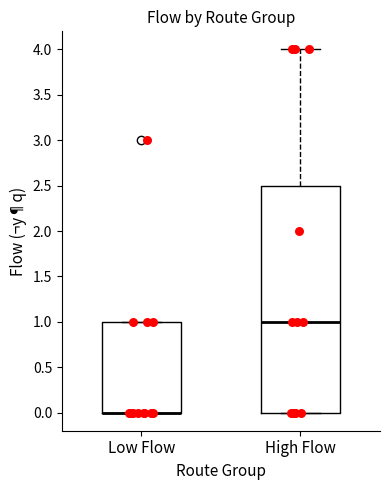

Reading left to right, transcribe this box plot: for each box, give where its median line is, the range the box spans, and where its two whiskers end, as read against the y-axis. The values are not printed on the chart, so give them approximately, as read against the axis.

Low Flow: median 0.0 (drawn on the box's lower edge), box 0.0 to 1.0, whiskers 0.0 to 1.0
High Flow: median 1.0, box 0.0 to 2.5, whiskers 0.0 to 4.0